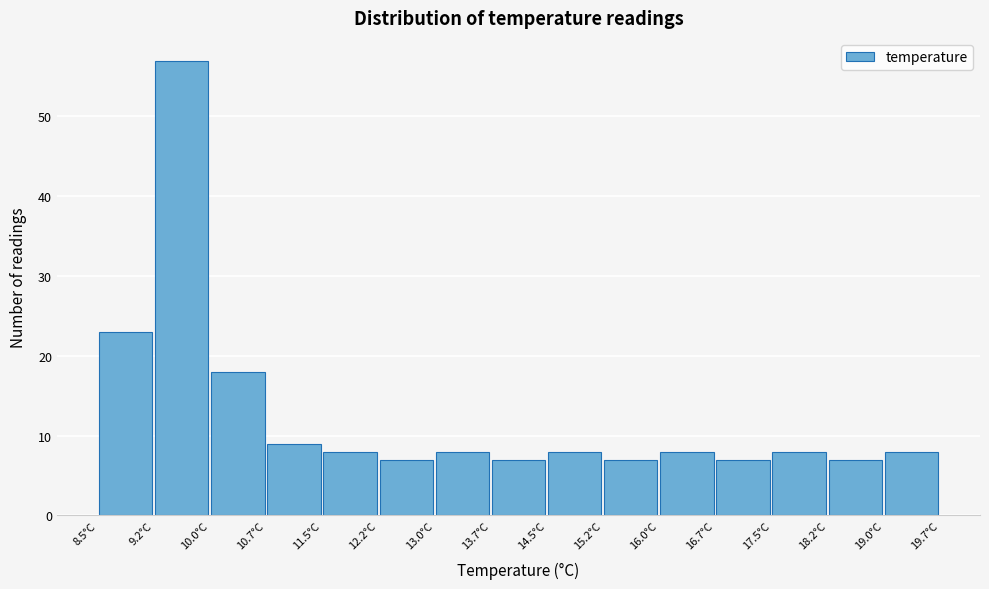

Reading left to right, transcribe this chart: for each bar, give the range it covers on the x-axis and its height. Neither the bar edges nor the heights are printed on the chart, so give them approximately, as read against the axes.

8.5 to 9.2: 23
9.2 to 10.0: 57
10.0 to 10.7: 18
10.7 to 11.5: 9
11.5 to 12.2: 8
12.2 to 13.0: 7
13.0 to 13.7: 8
13.7 to 14.5: 7
14.5 to 15.2: 8
15.2 to 16.0: 7
16.0 to 16.7: 8
16.7 to 17.5: 7
17.5 to 18.2: 8
18.2 to 19.0: 7
19.0 to 19.7: 8